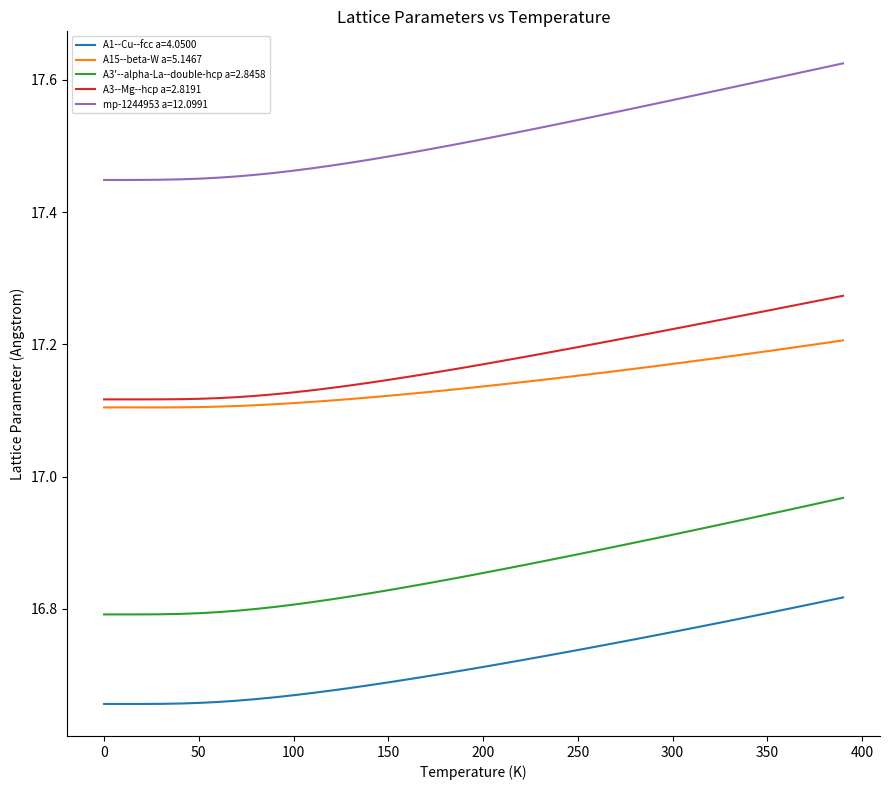

True or false: A15--beta-W a=5.1467 and A1--Cu--fcc a=4.0500 intersect in this chart.

False